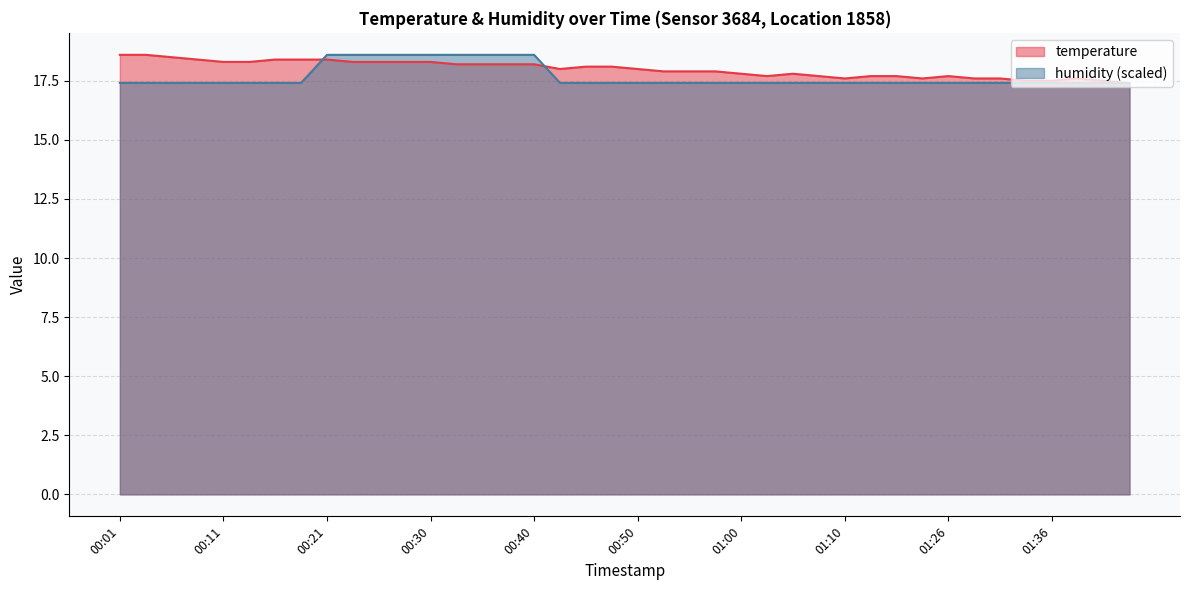

How many lines are shown in the chart?

2